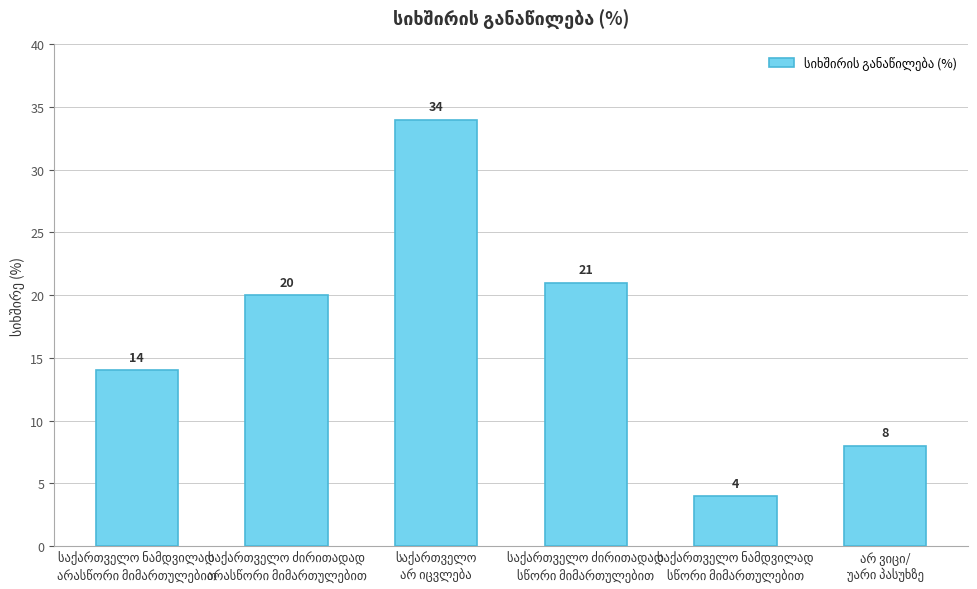

What is the value of the 6th bar from the left?

8